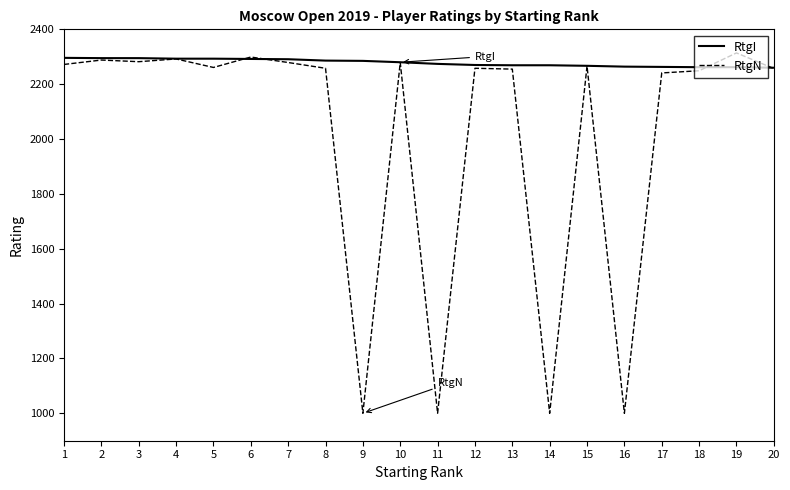

What are all the series names shown in the legend?

RtgI, RtgN